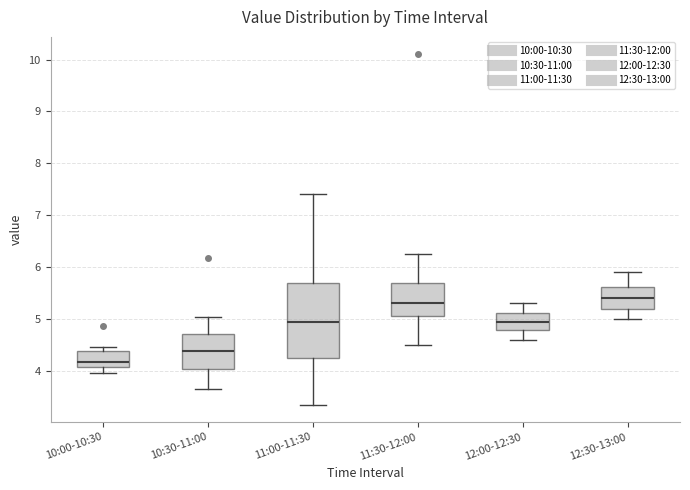

Reading left to right, read every box against the y-axis: the position of its median line, the range the box covers, and the ends of its whiskers. The values are not printed on the chart, so give them approximately, as read against the axis.

10:00-10:30: median 4.2, box 4.1 to 4.4, whiskers 4.0 to 4.5
10:30-11:00: median 4.4, box 4.0 to 4.7, whiskers 3.7 to 5.0
11:00-11:30: median 4.9, box 4.2 to 5.7, whiskers 3.4 to 7.4
11:30-12:00: median 5.3, box 5.1 to 5.7, whiskers 4.5 to 6.3
12:00-12:30: median 5.0, box 4.8 to 5.1, whiskers 4.6 to 5.3
12:30-13:00: median 5.4, box 5.2 to 5.6, whiskers 5.0 to 5.9